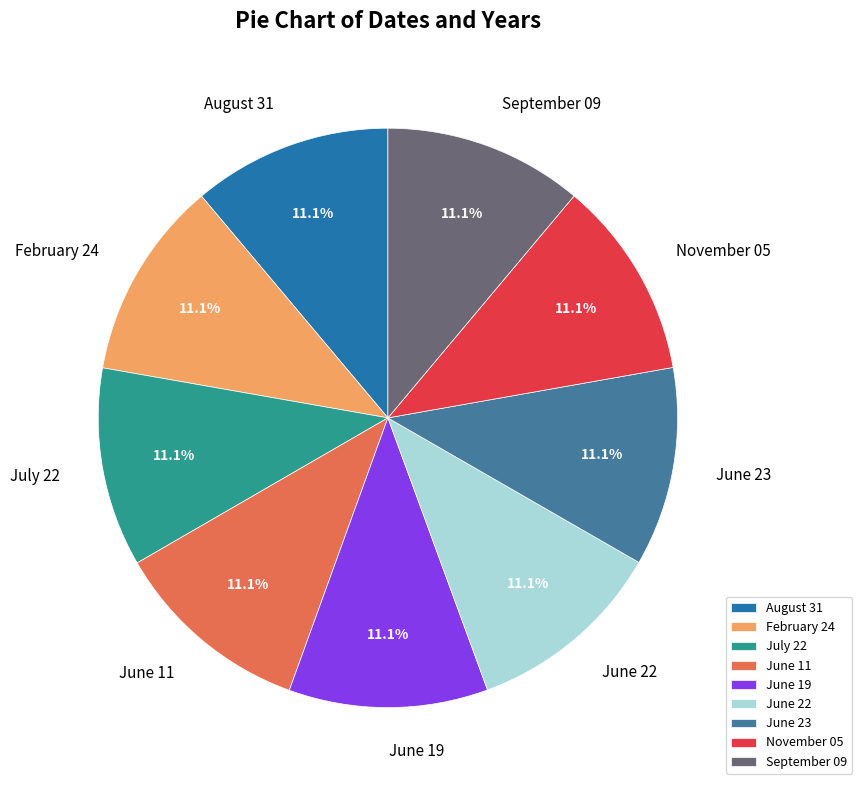

To the nearest percent, what portion does June 22 represent?

11%